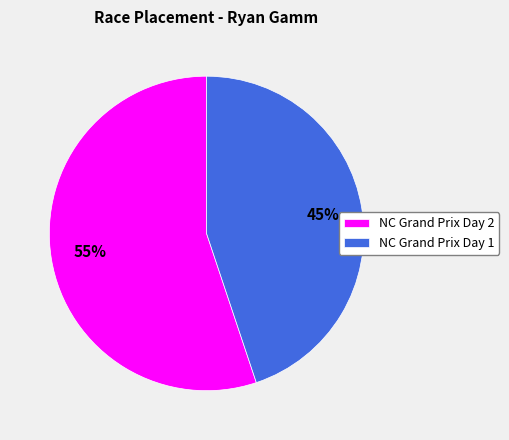

Which has a higher value, NC Grand Prix Day 2 or NC Grand Prix Day 1?

NC Grand Prix Day 2